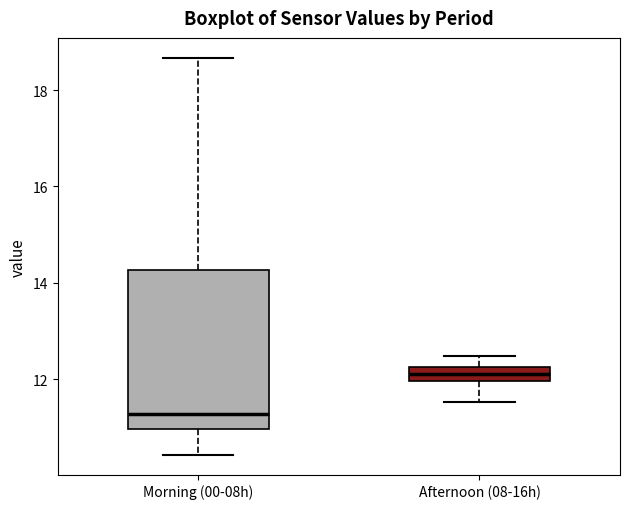

Where does the upper whisker of the box for Morning (00-08h) end on the y-axis? The values are not printed on the chart, so give them approximately, as read against the axis.

18.6